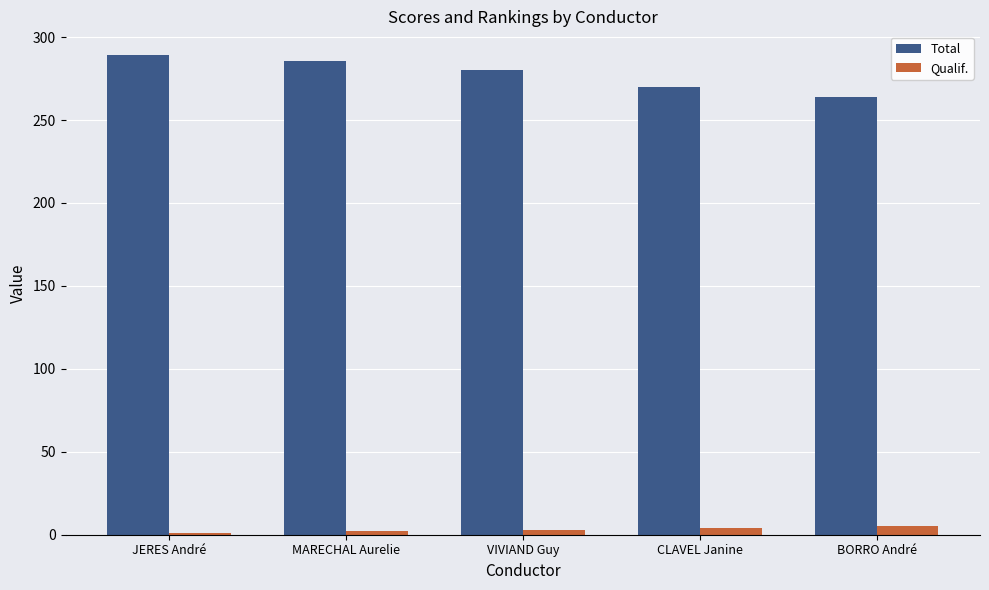

Between VIVIAND Guy and CLAVEL Janine, which series saw the biggest shift?

Total